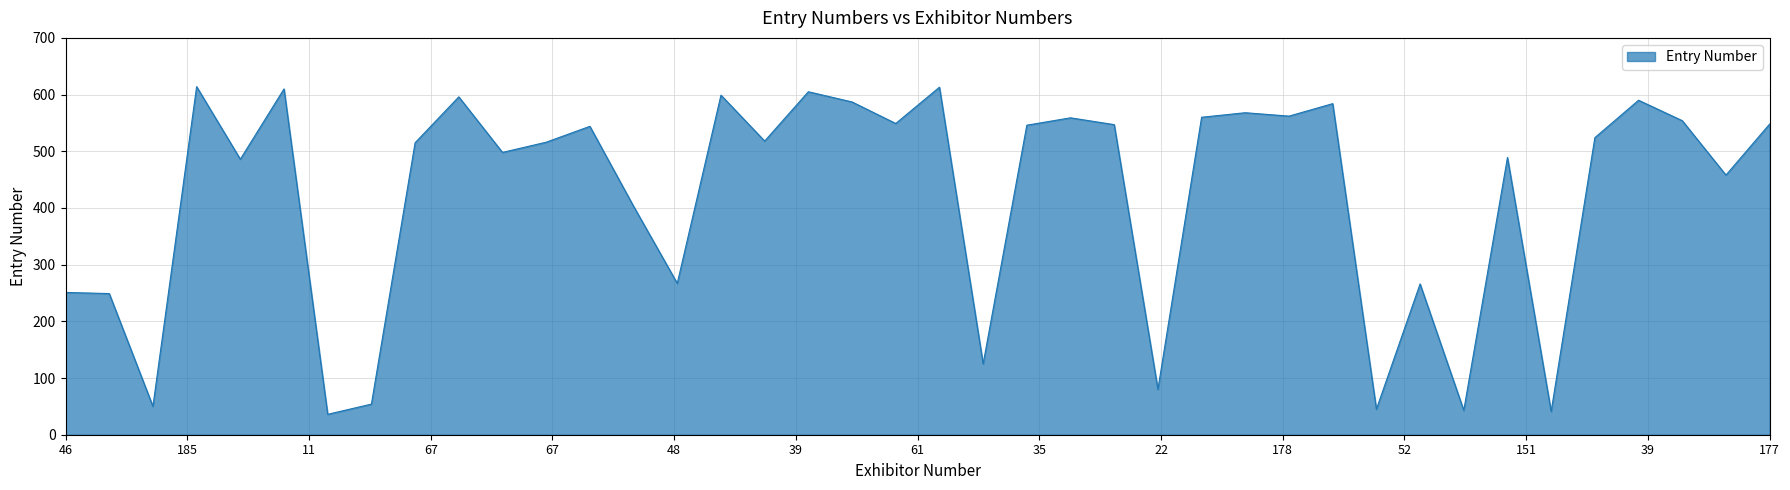

What is the greatest value displayed?

614